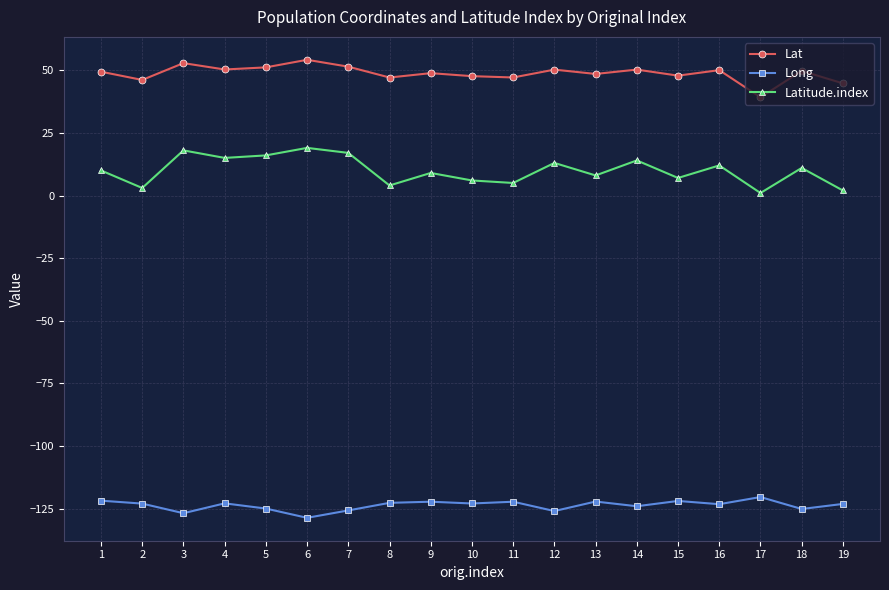

What is the total value across all series at 3?

-55.9